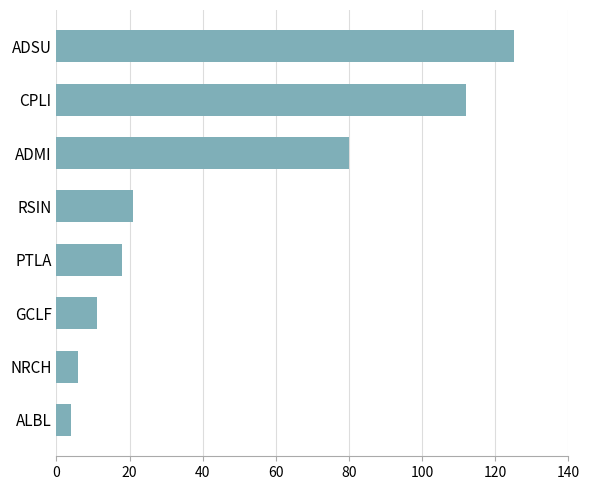

What is the minimum value shown in the chart?

4